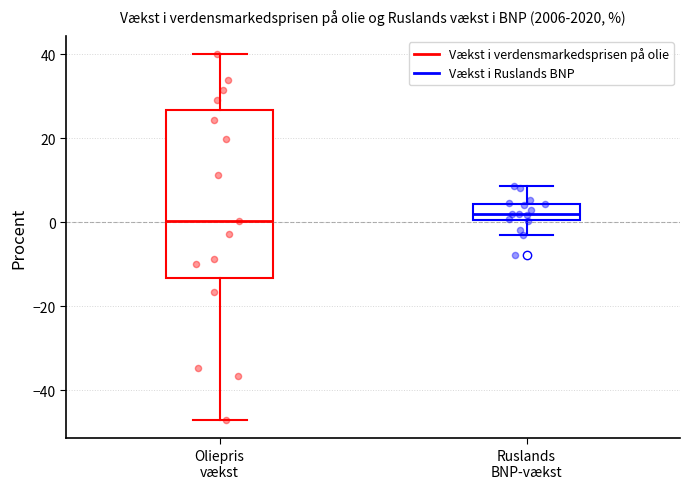

Where does the lower whisker of the box for Oliepris vækst end on the y-axis? The values are not printed on the chart, so give them approximately, as read against the axis.

-48